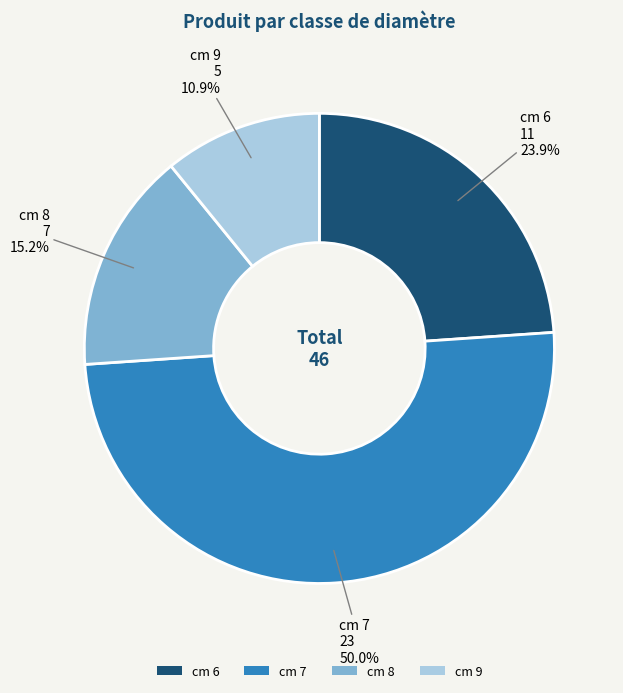

Does cm 8 represent more than half of the total?

No